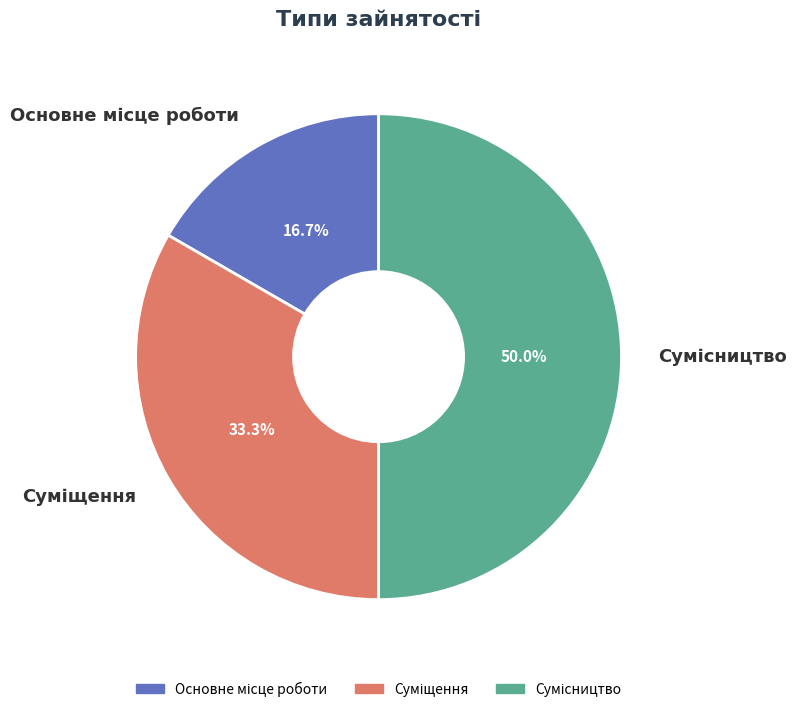

How many slices are in this pie chart?

3